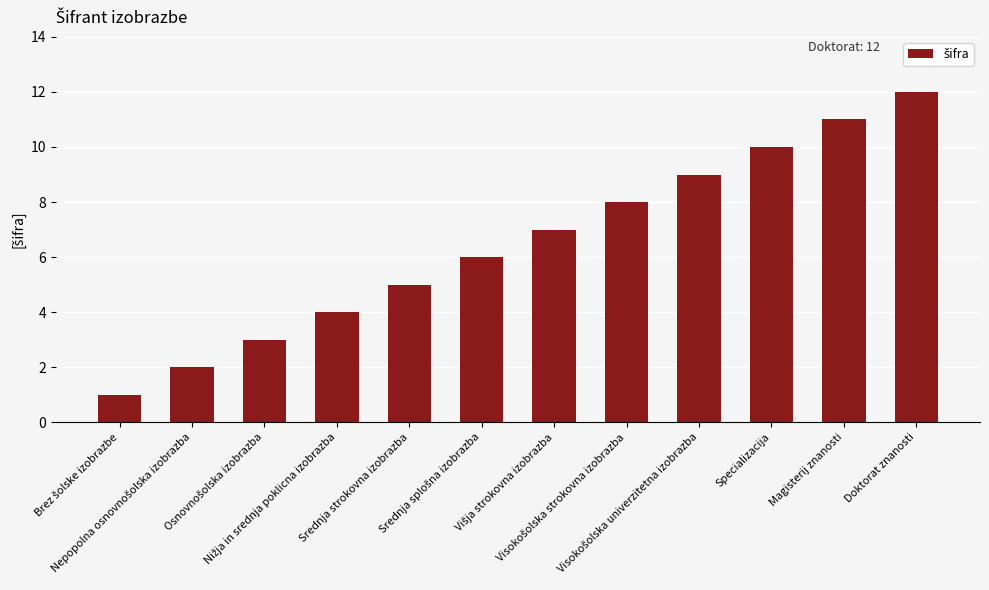

What is the difference between the maximum and minimum values?

11